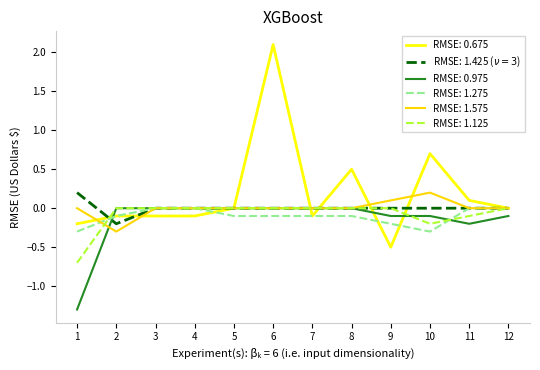

Which series changed the most between 8 and 11?

RMSE: 0.675